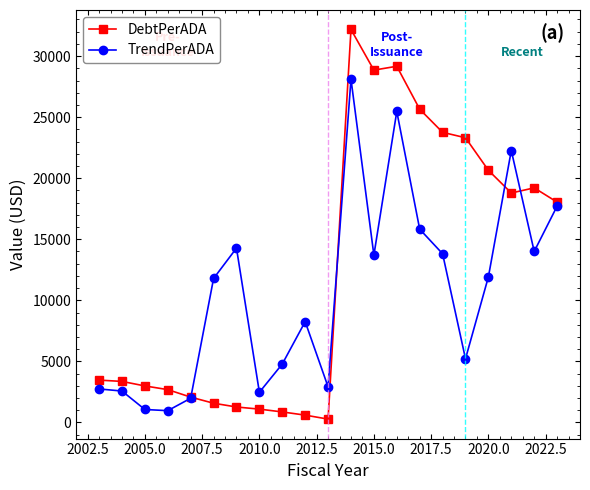

Which series has the largest total across all categories?

DebtPerADA